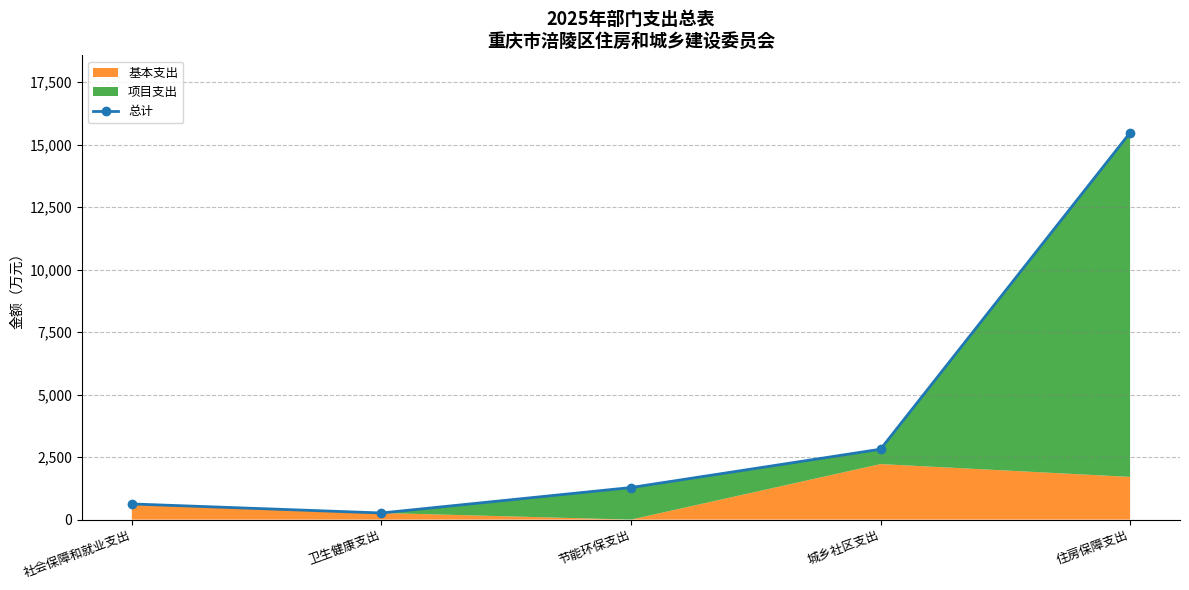

Read the value at 社会保障和就业支出.

625.7